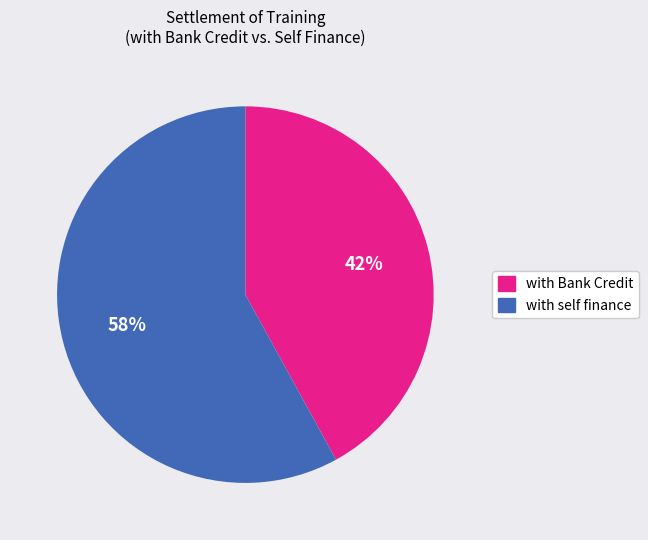

To the nearest percent, what is the average slice percentage?

50%